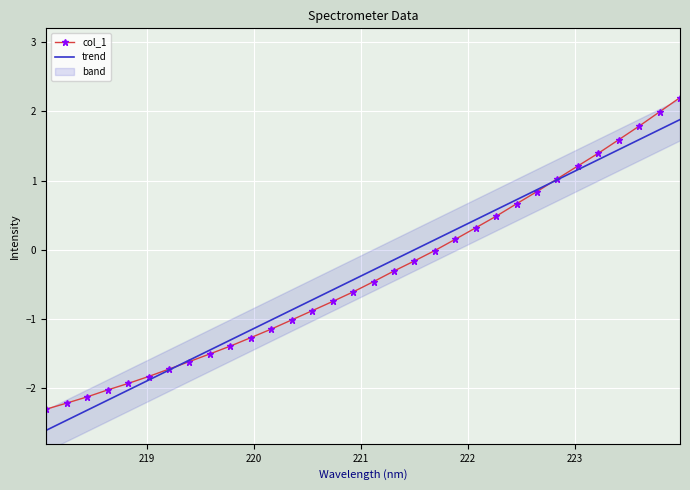

What are all the series names shown in the legend?

col_1, trend